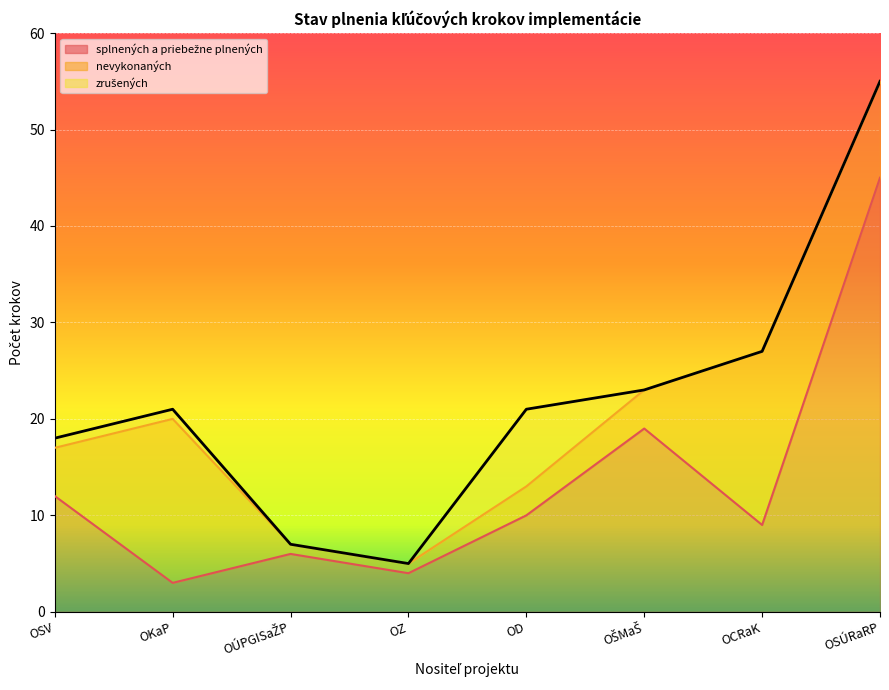

Where do splnených a priebežne plnených and nevykonaných first cross each other?

OSV and OKaP